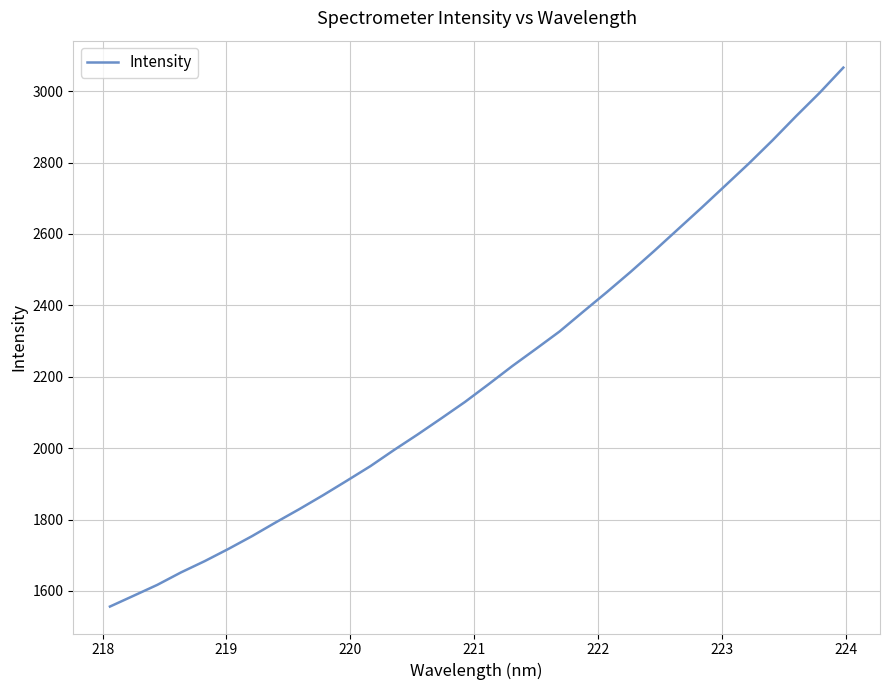

What is the minimum value shown in the chart?

1556.2